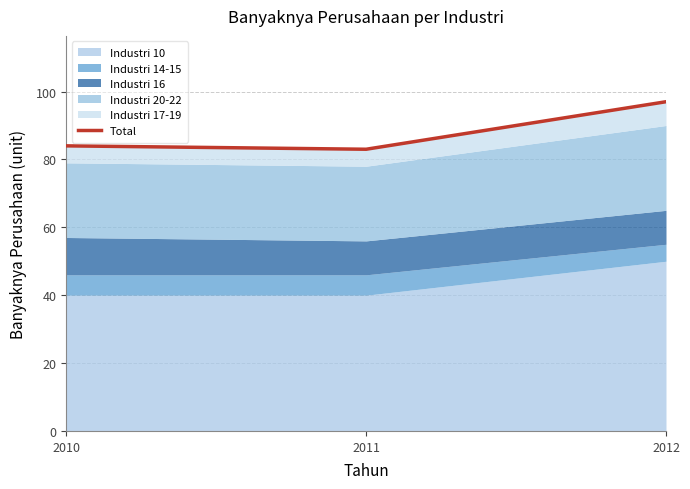

Rank the categories by value from lowest to highest.

2011, 2010, 2012